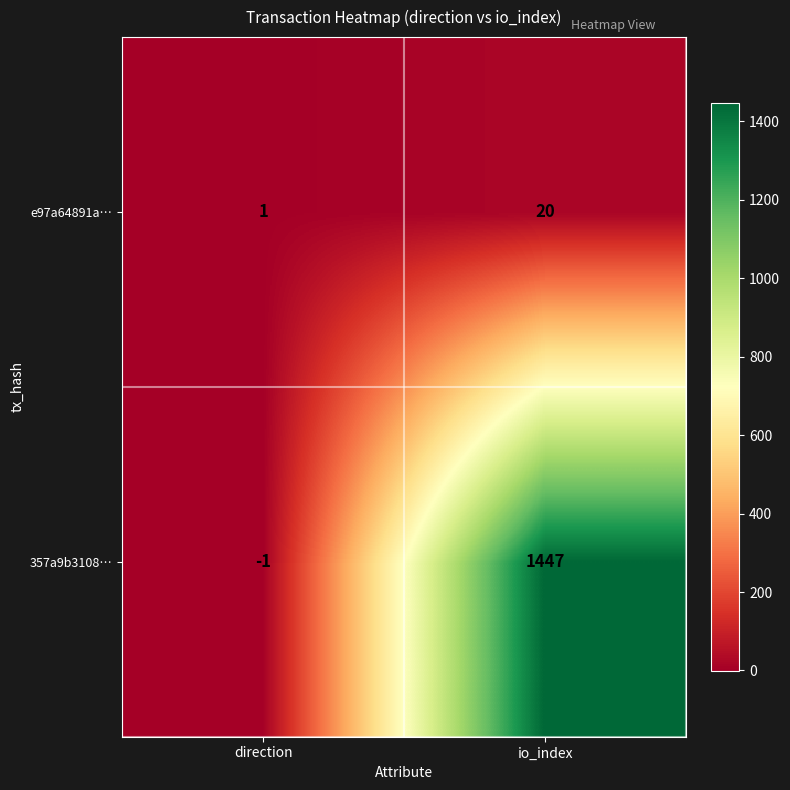

Between direction and io_index, which series saw the biggest shift?

357a9b3108…